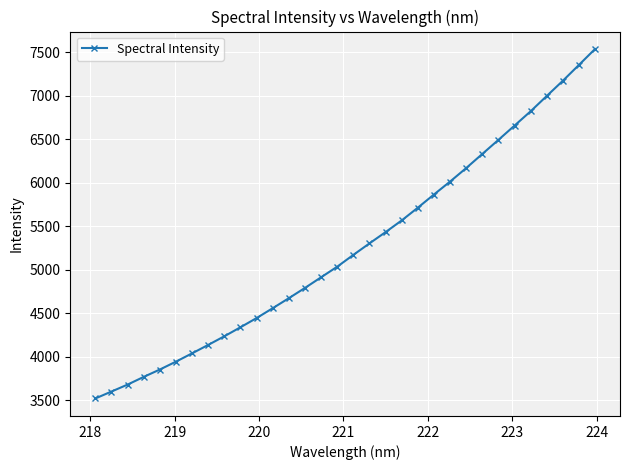

What is the value of the 4th point from the left?

3766.8